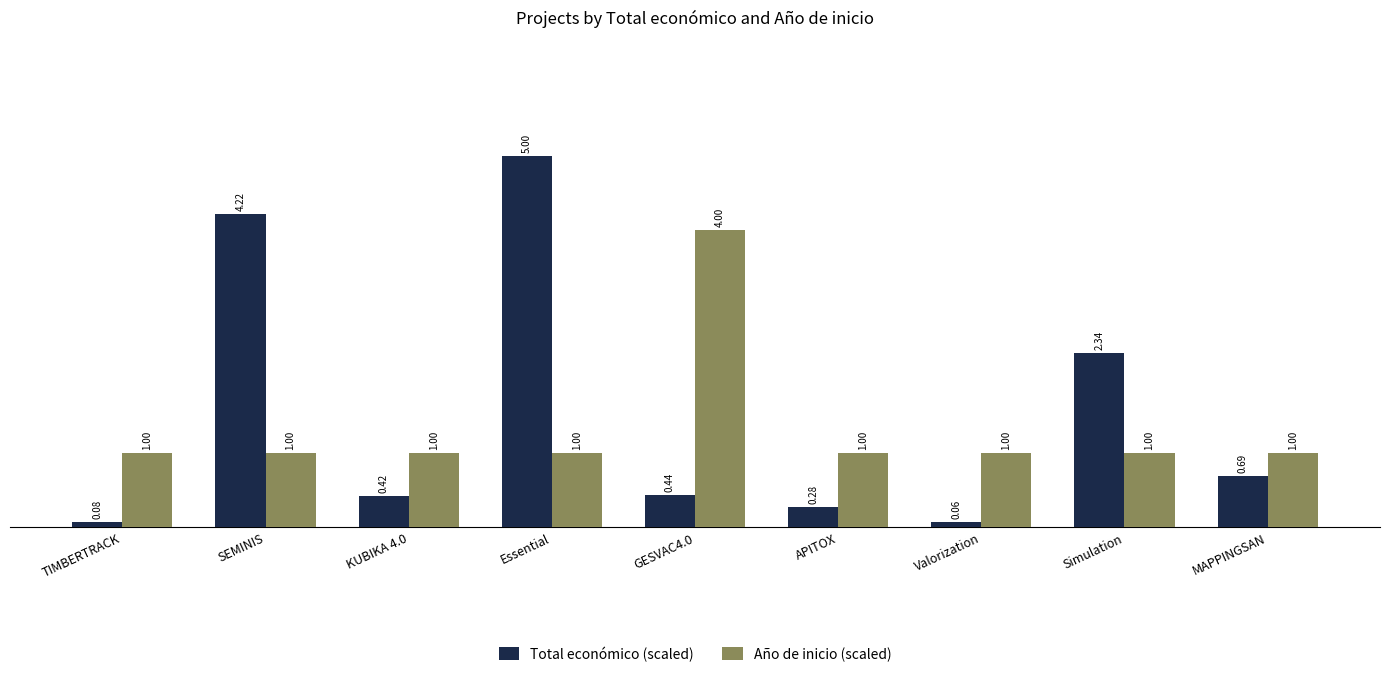

List the labels in order of Total económico (scaled) value, largest first.

Essential, SEMINIS, Simulation, MAPPINGSAN, GESVAC4.0, KUBIKA 4.0, APITOX, TIMBERTRACK, Valorization